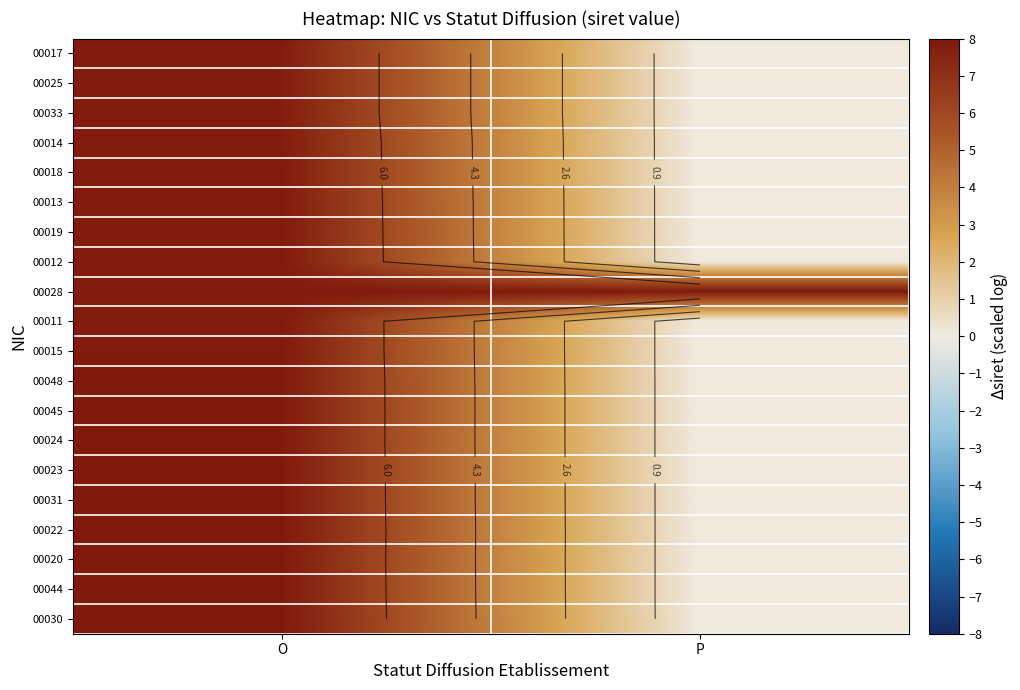

At which category is the sum across all series the highest?

O